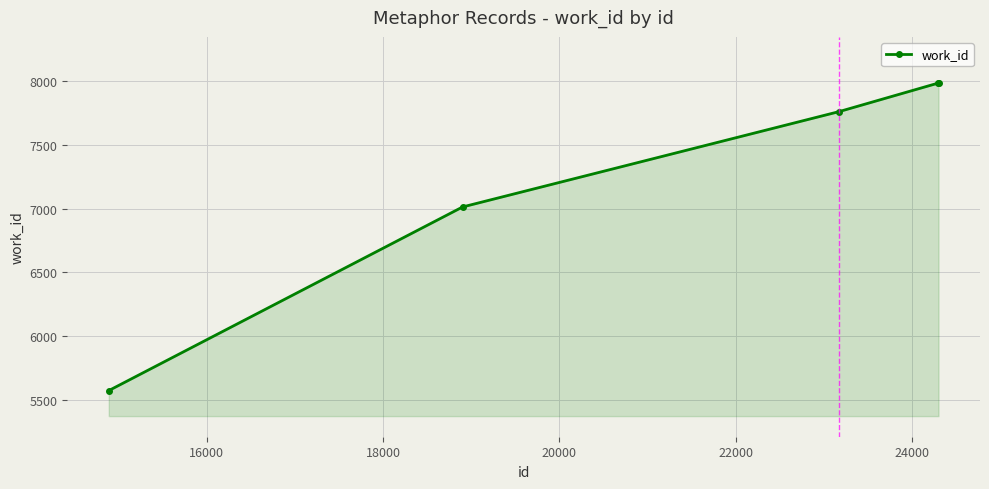

What is the minimum value shown in the chart?

5574